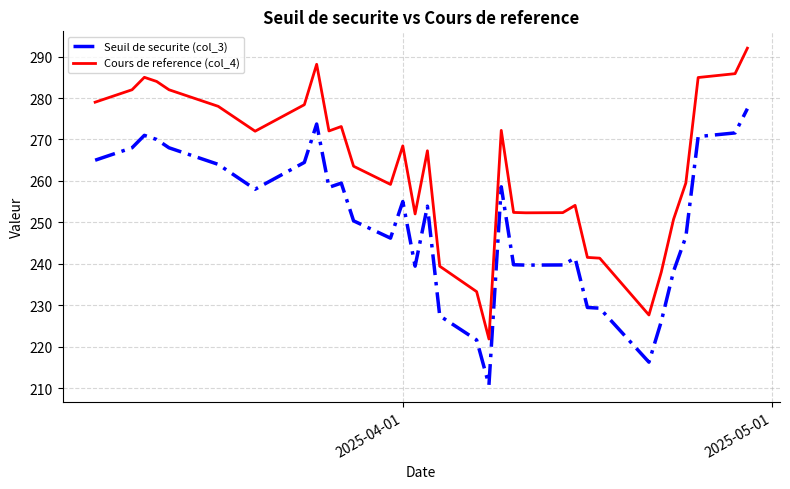

True or false: Seuil de securite (col_3) and Cours de reference (col_4) intersect in this chart.

False